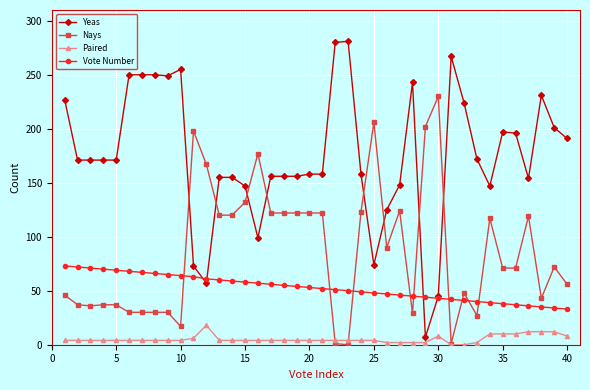

Which series has the largest range (max minus min)?

Yeas